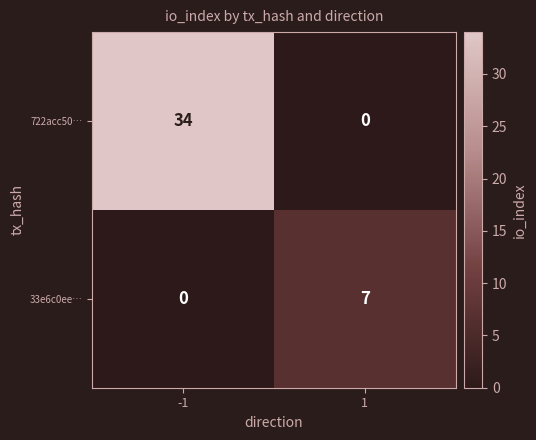

At how many categories does at least one series exceed 33?

1